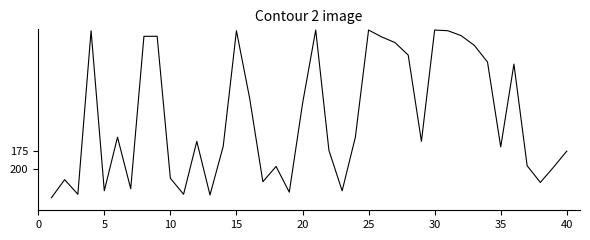

What is the difference between the maximum and minimum values?

241